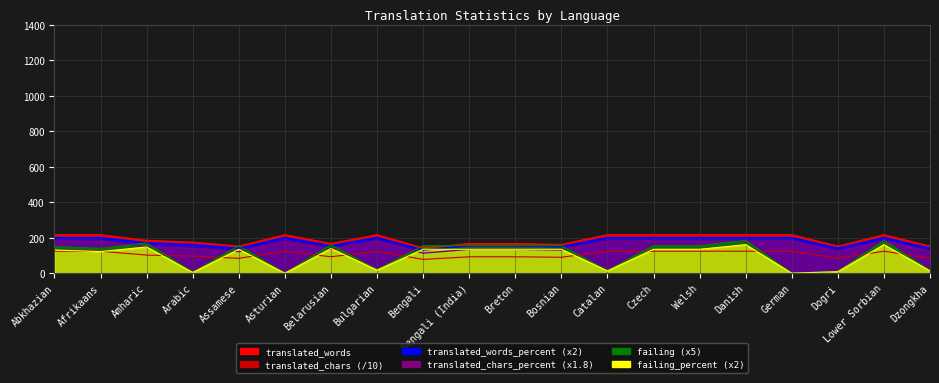

Count the number of categories in the chart.

20